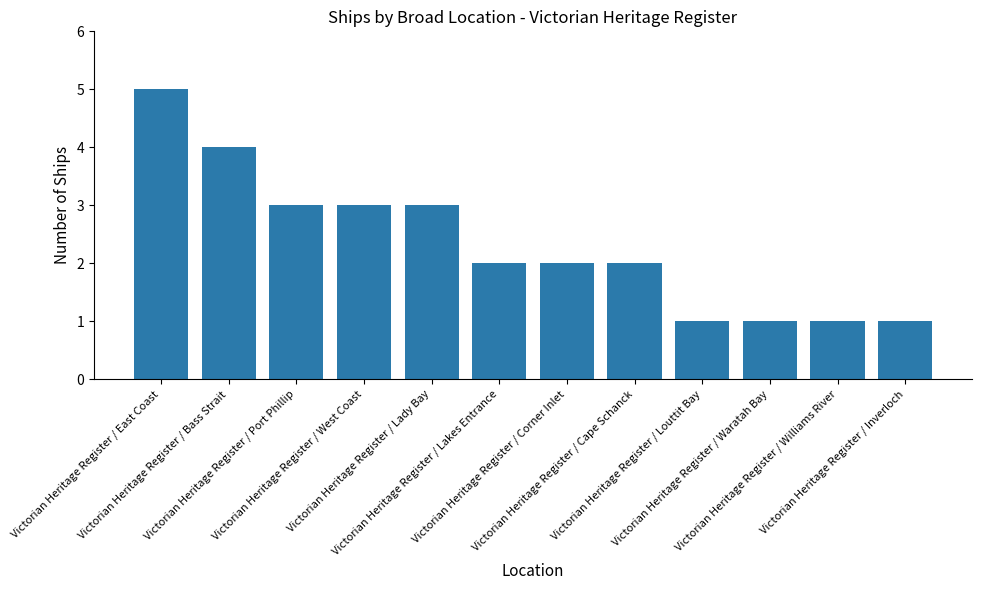

Where does the data first go above 2?

Victorian Heritage Register / East Coast